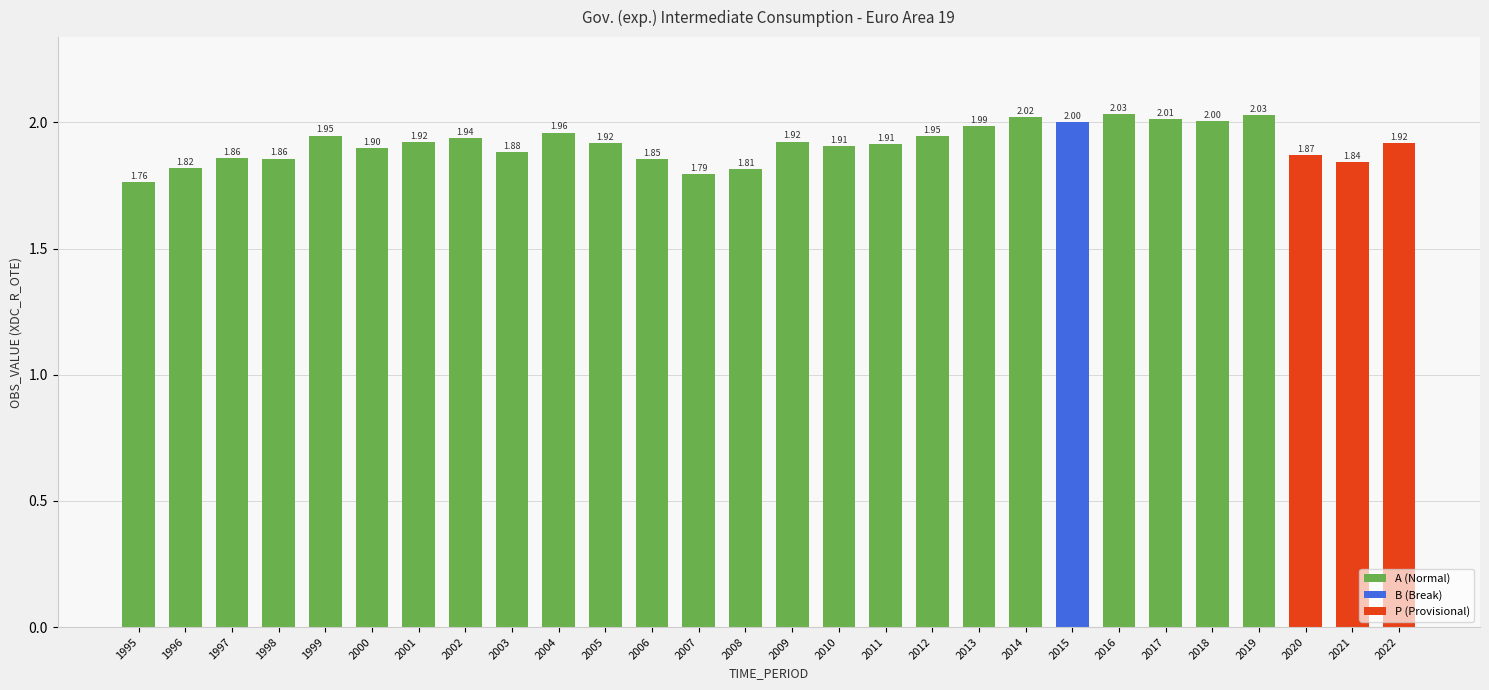

What is the value of the 4th bar from the left?

1.9